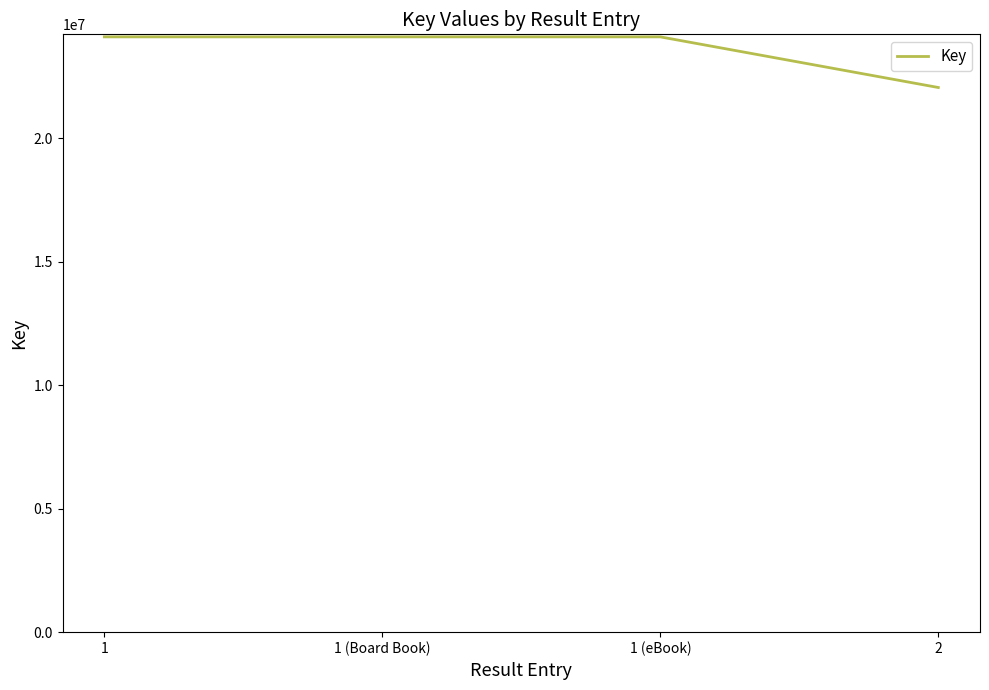

How many lines are shown in the chart?

1